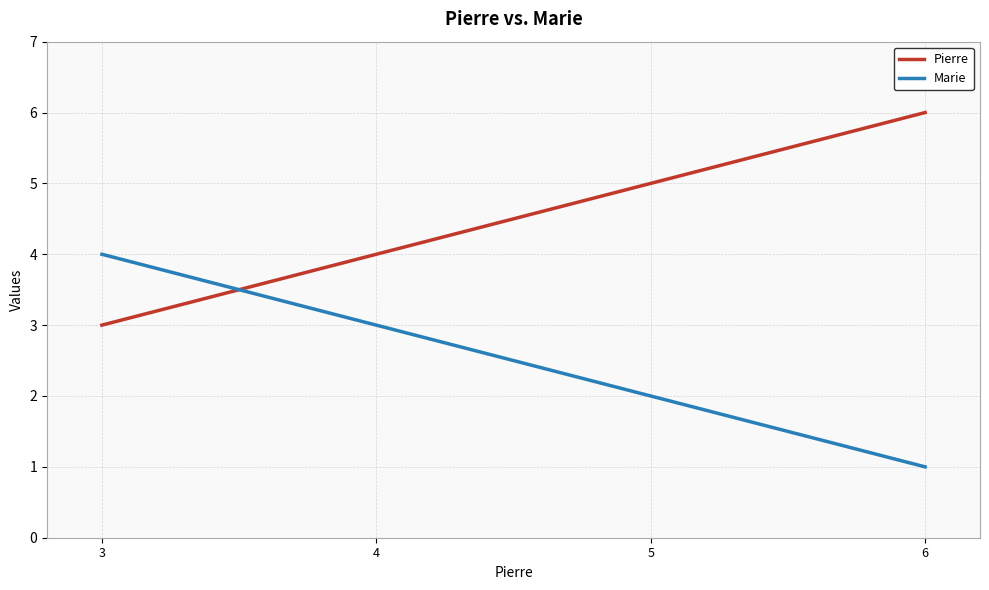

How many series are shown in this chart?

2